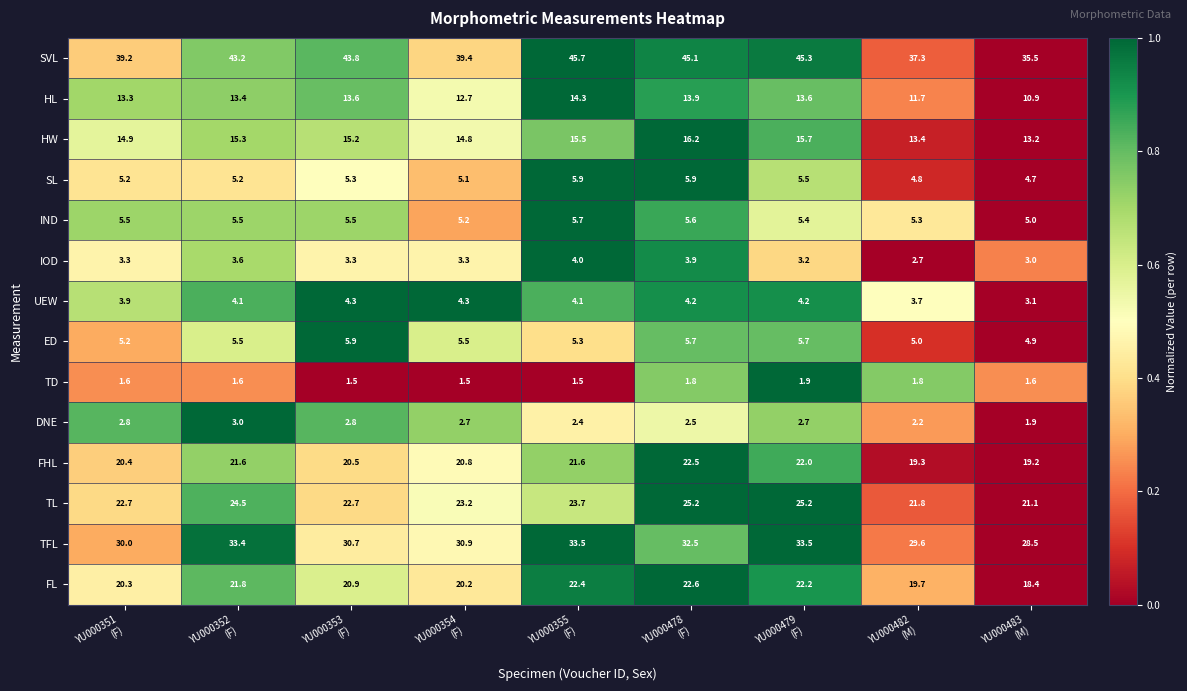

How many values in the HL series are below 13?

3